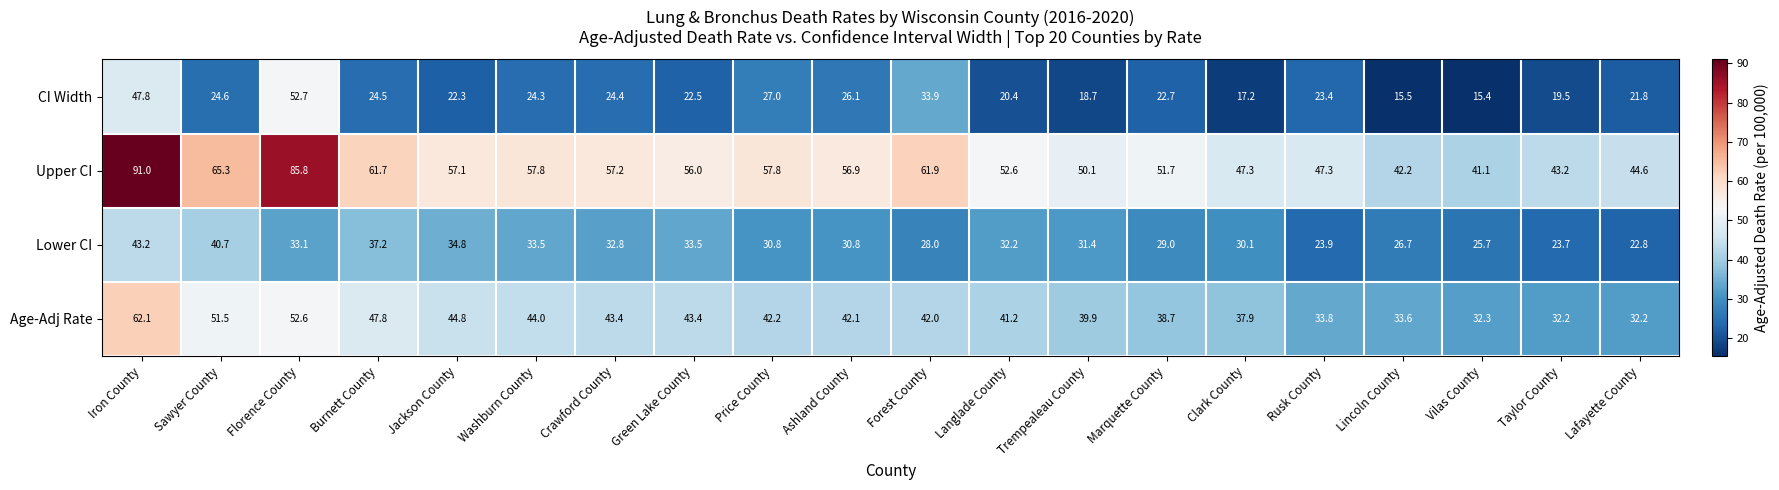

At which label does CI Width first exceed 23?

Iron County